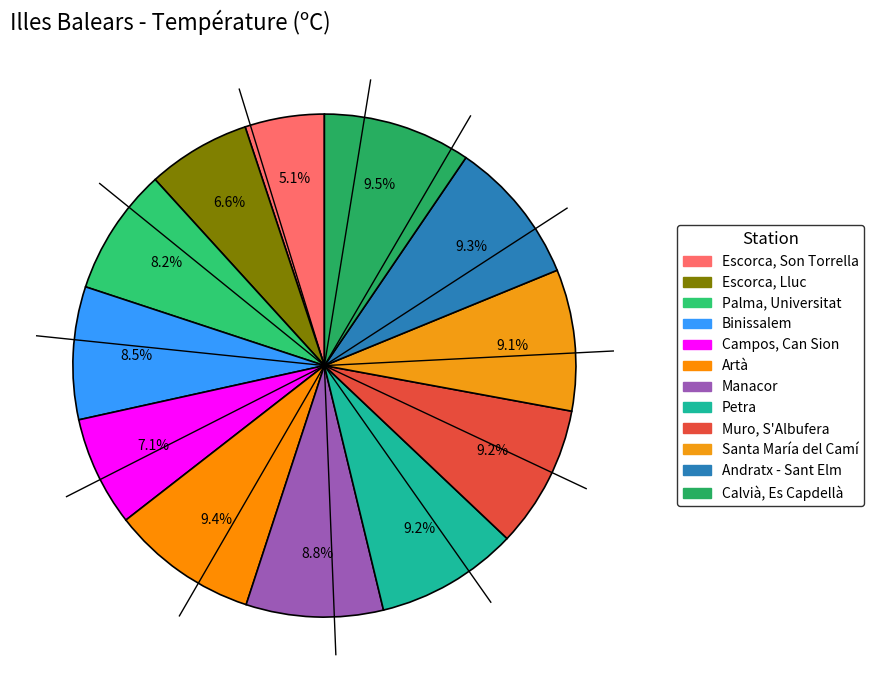

Is there a majority slice in this chart?

No